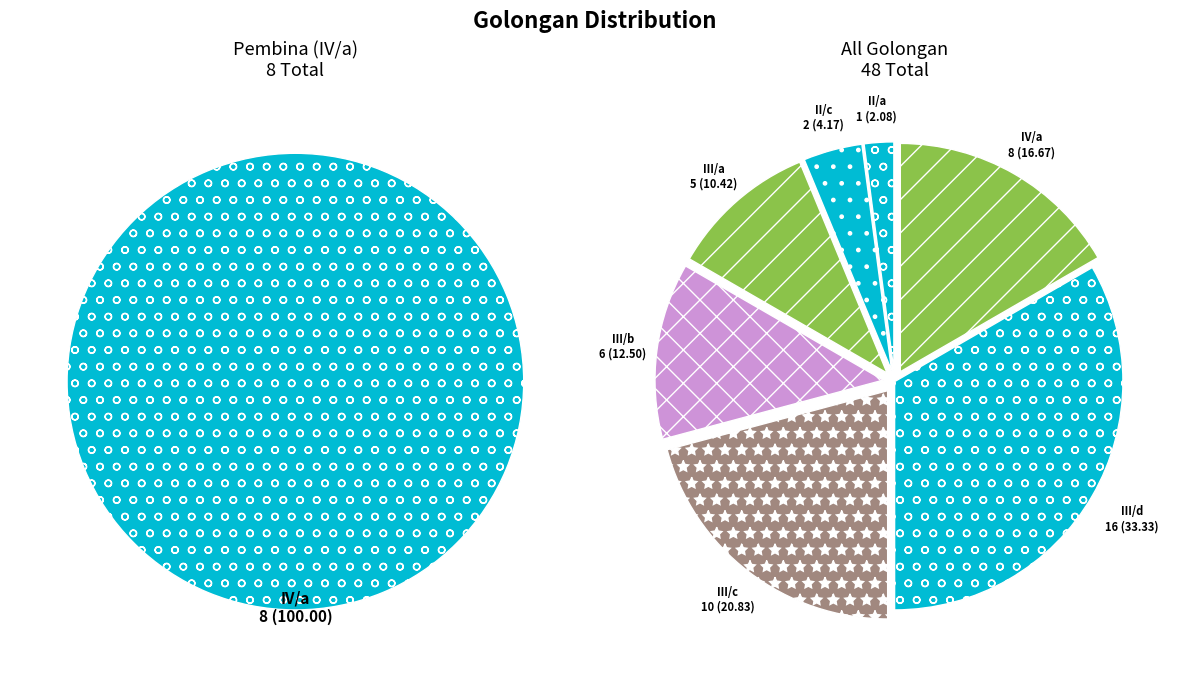

Which has a higher value, III/c or IV/a?

III/c